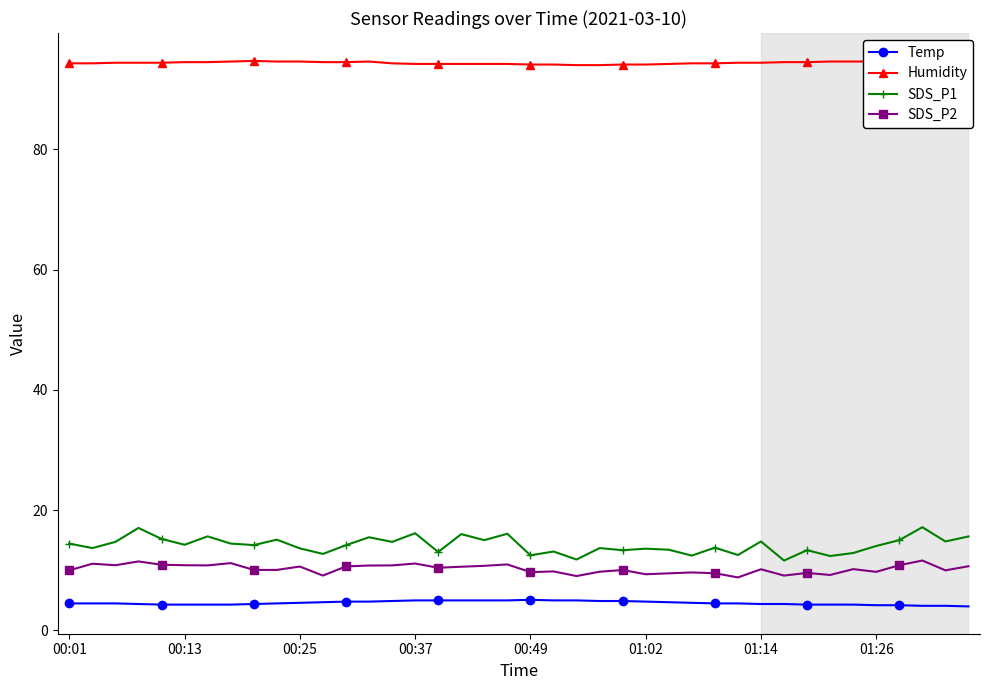

Is this an area chart (filled region under the line)?

No